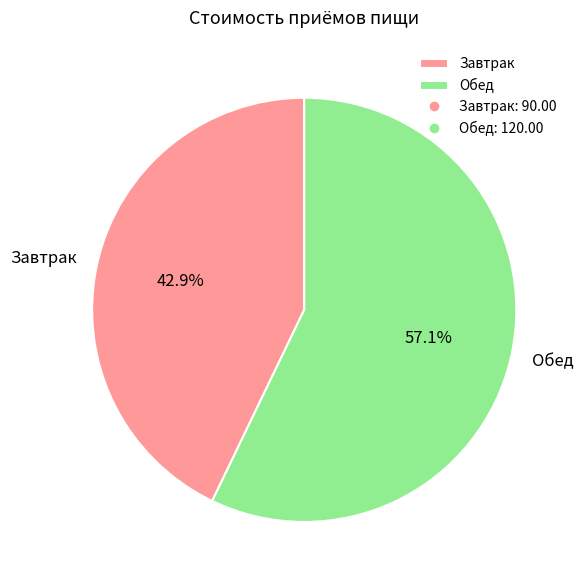

To the nearest percent, what portion does Завтрак represent?

43%